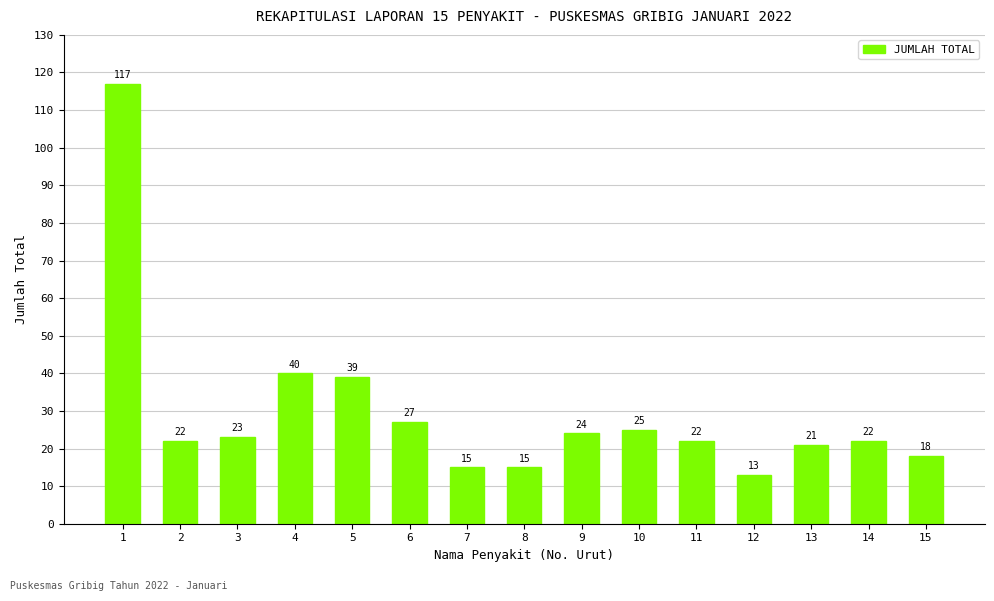

What is the greatest value displayed?

117